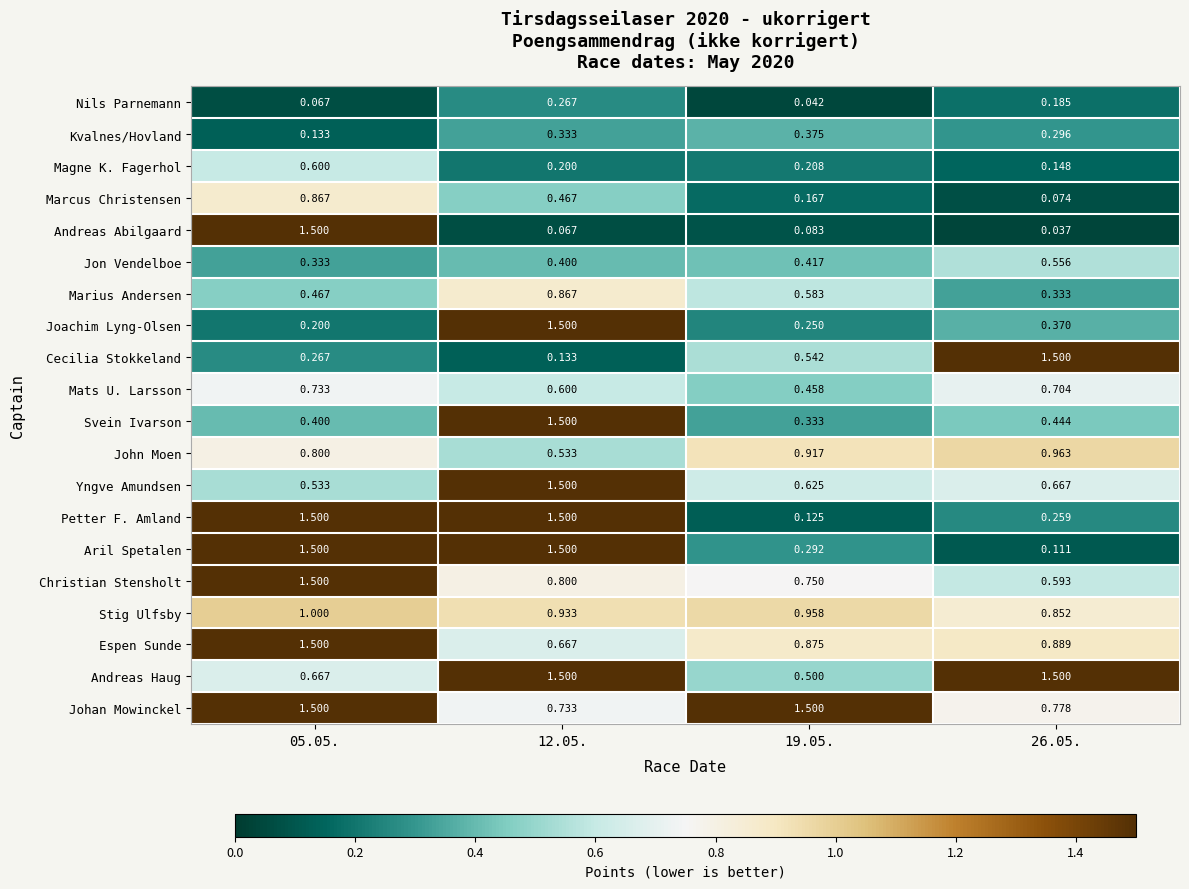

Is the value of Stig Ulfsby at 19.05. greater than the value of Andreas Abilgaard at 26.05.?

Yes